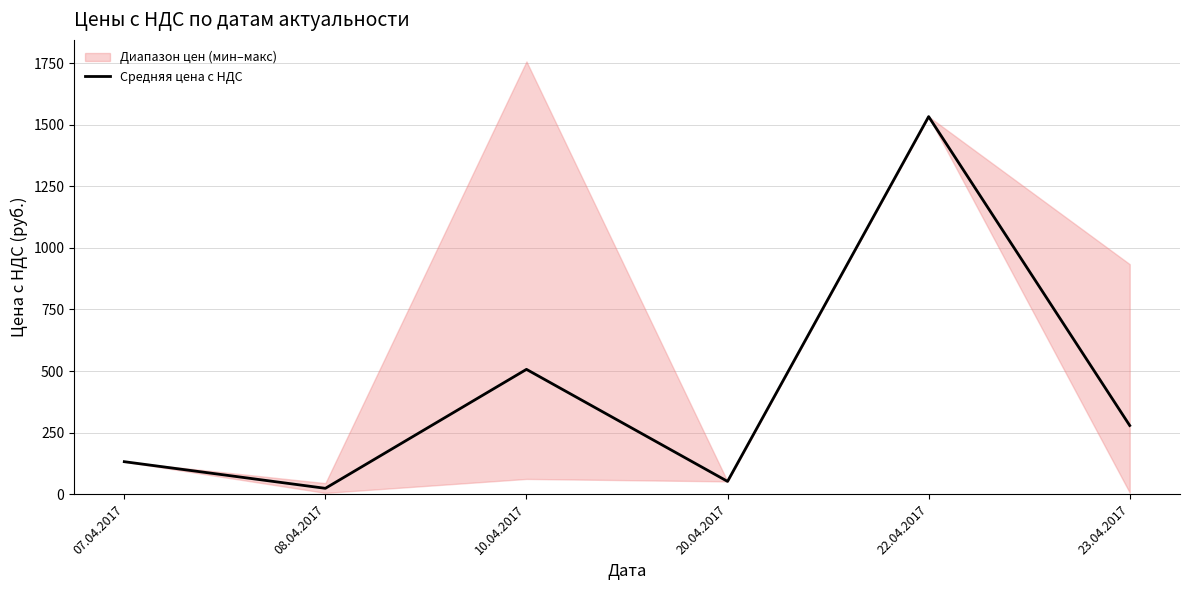

What is the smallest value displayed?

24.0